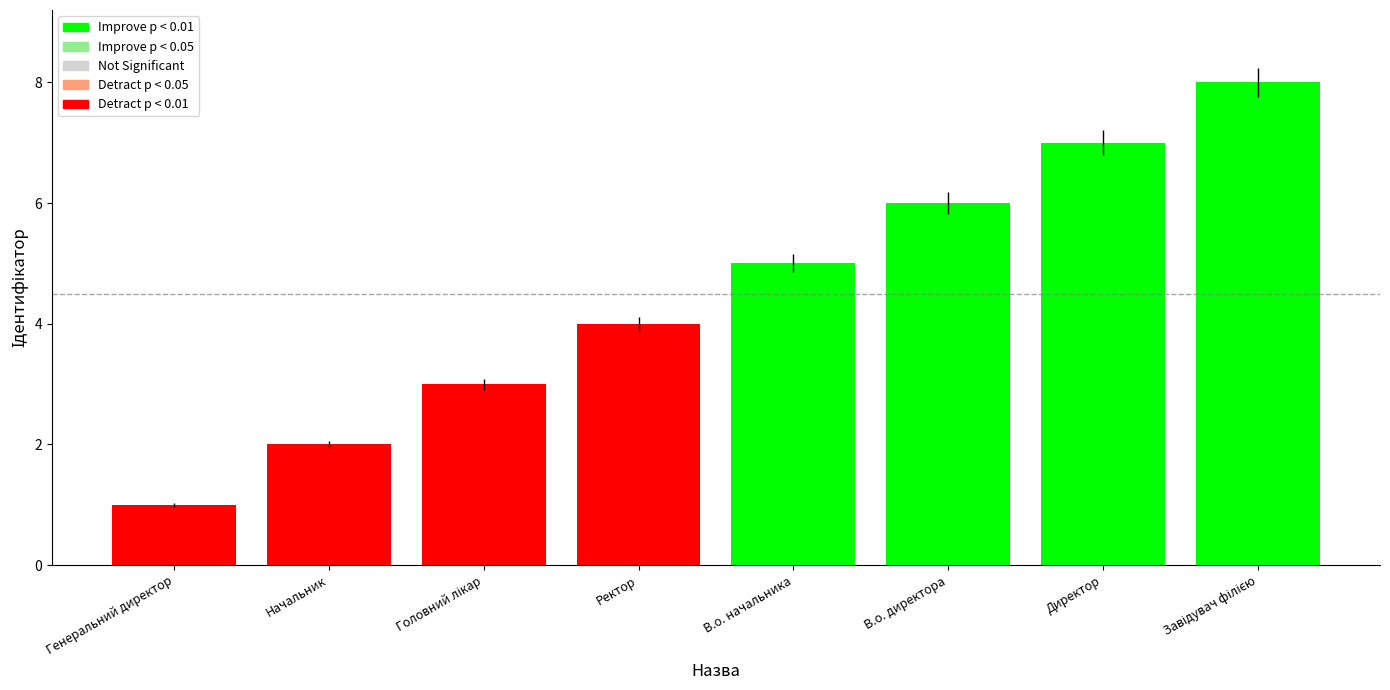

Is it true that the value at Начальник is 1?

False